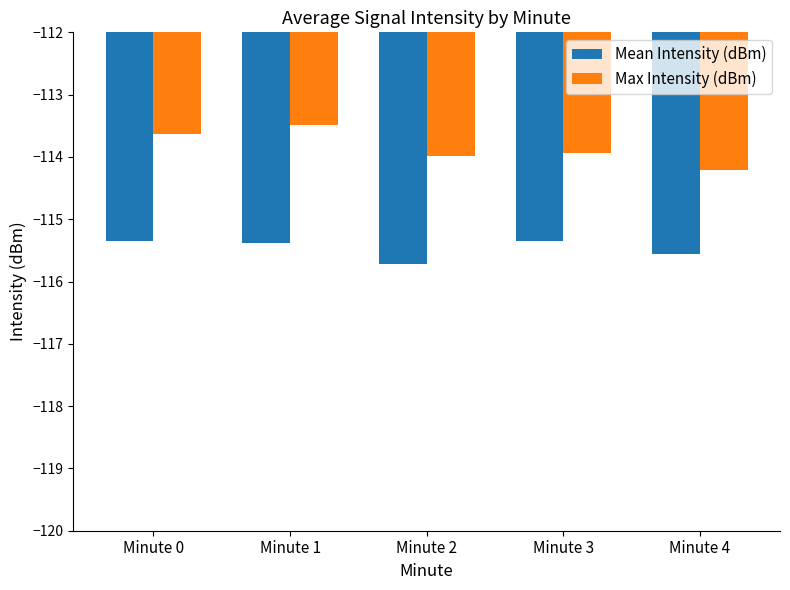

Count the number of categories in the chart.

5